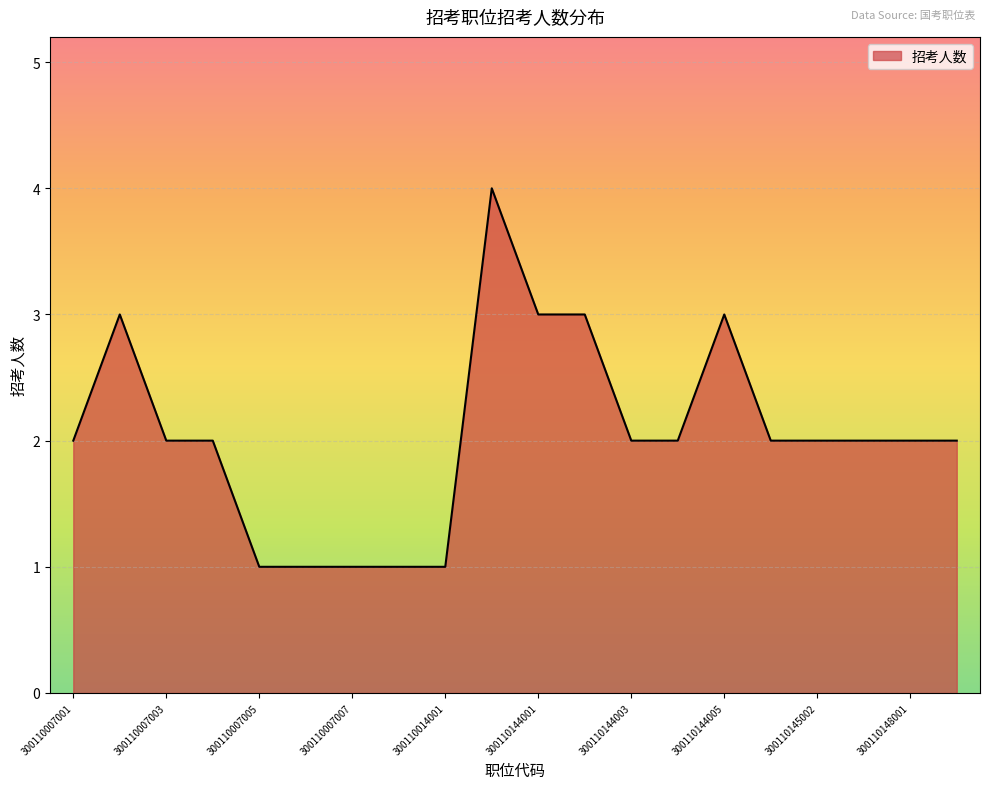

How many series are shown in this chart?

1